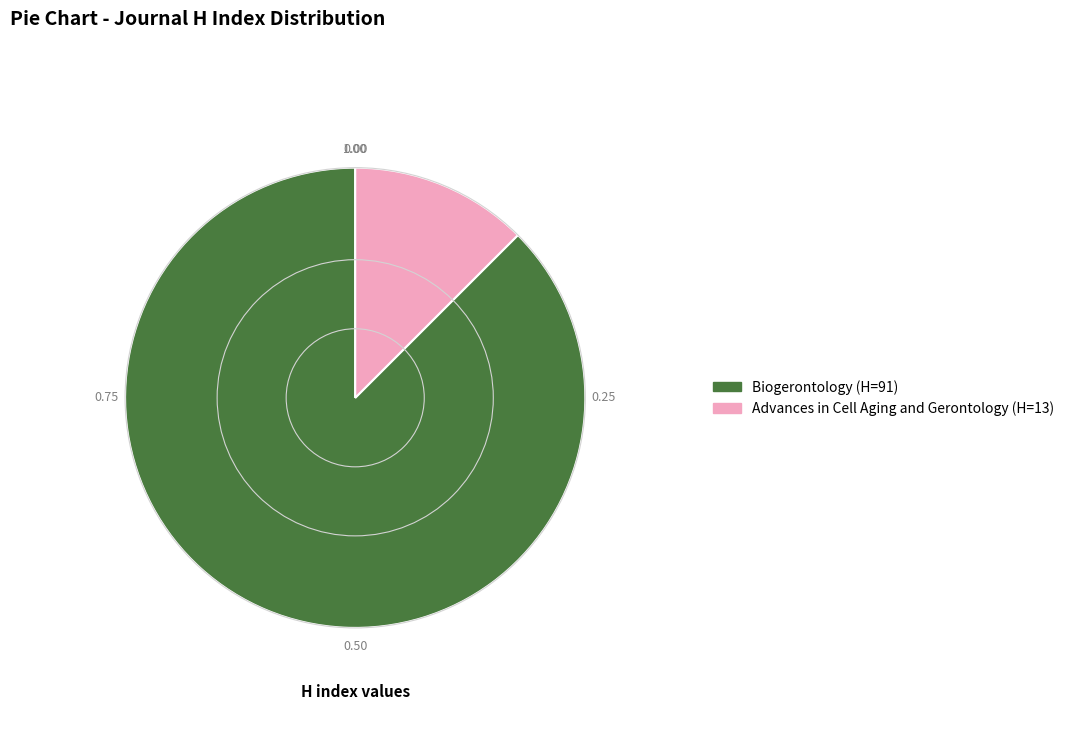

How many segments does this pie chart have?

2